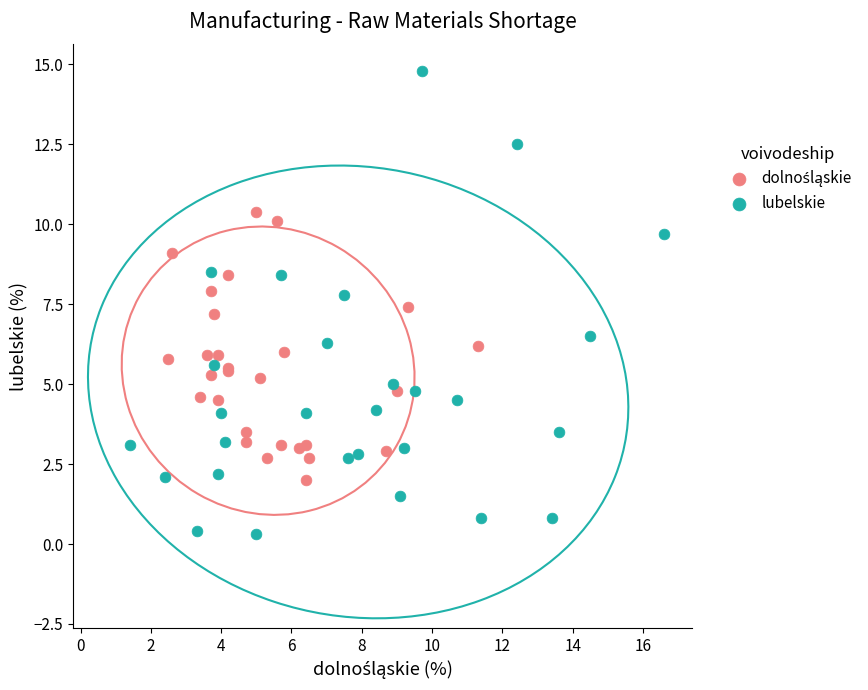

Which series contains the highest Y value?

lubelskie